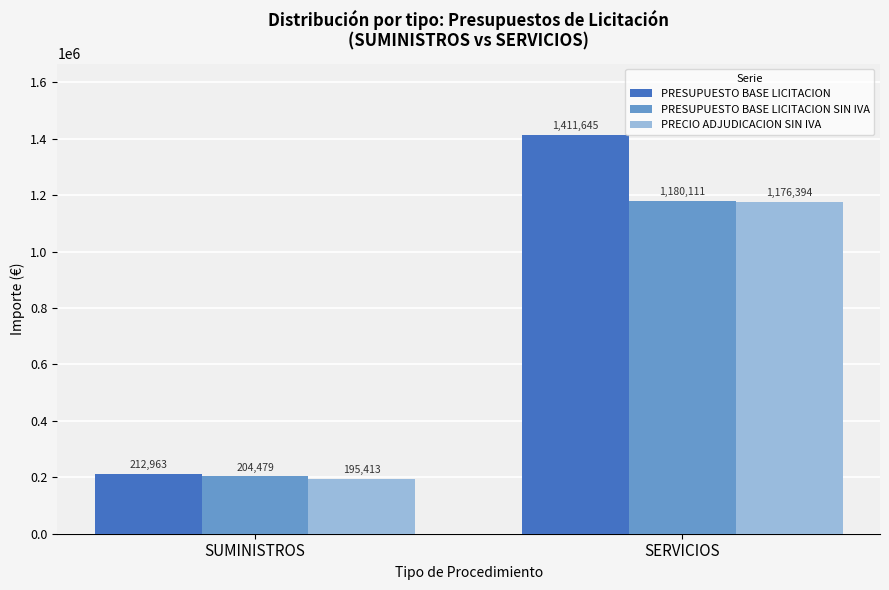

What is the smallest value displayed?

195412.9